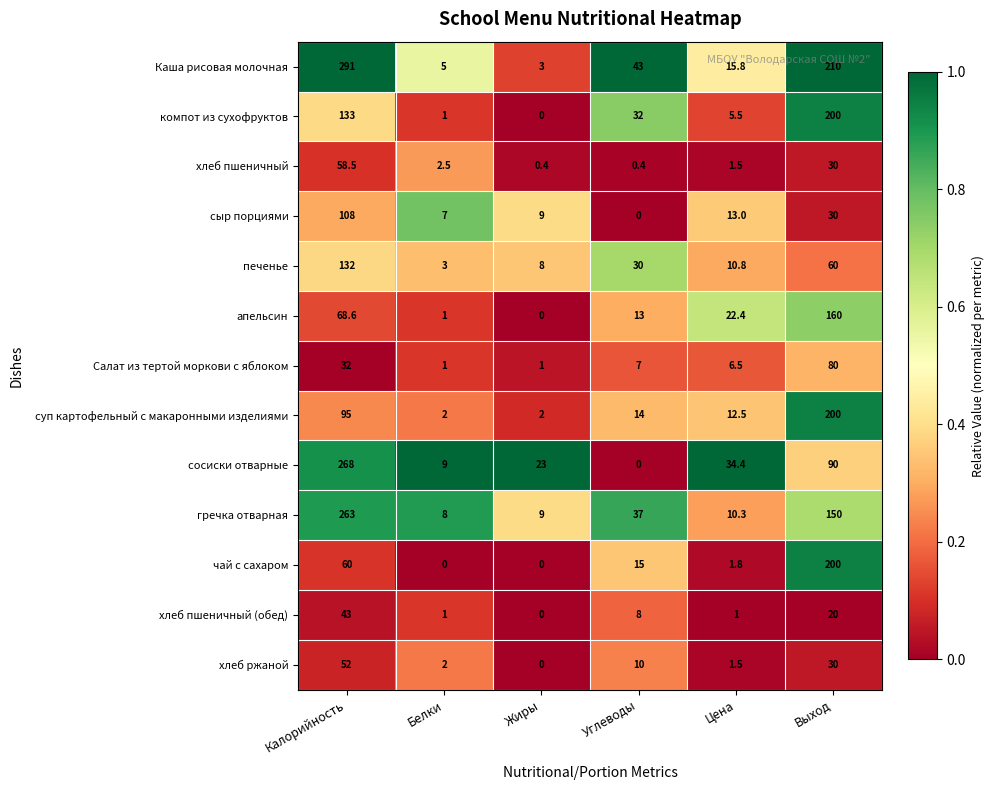

What is the difference between the maximum and second lowest values in the суп картофельный с макаронными изделиями series?

198.0